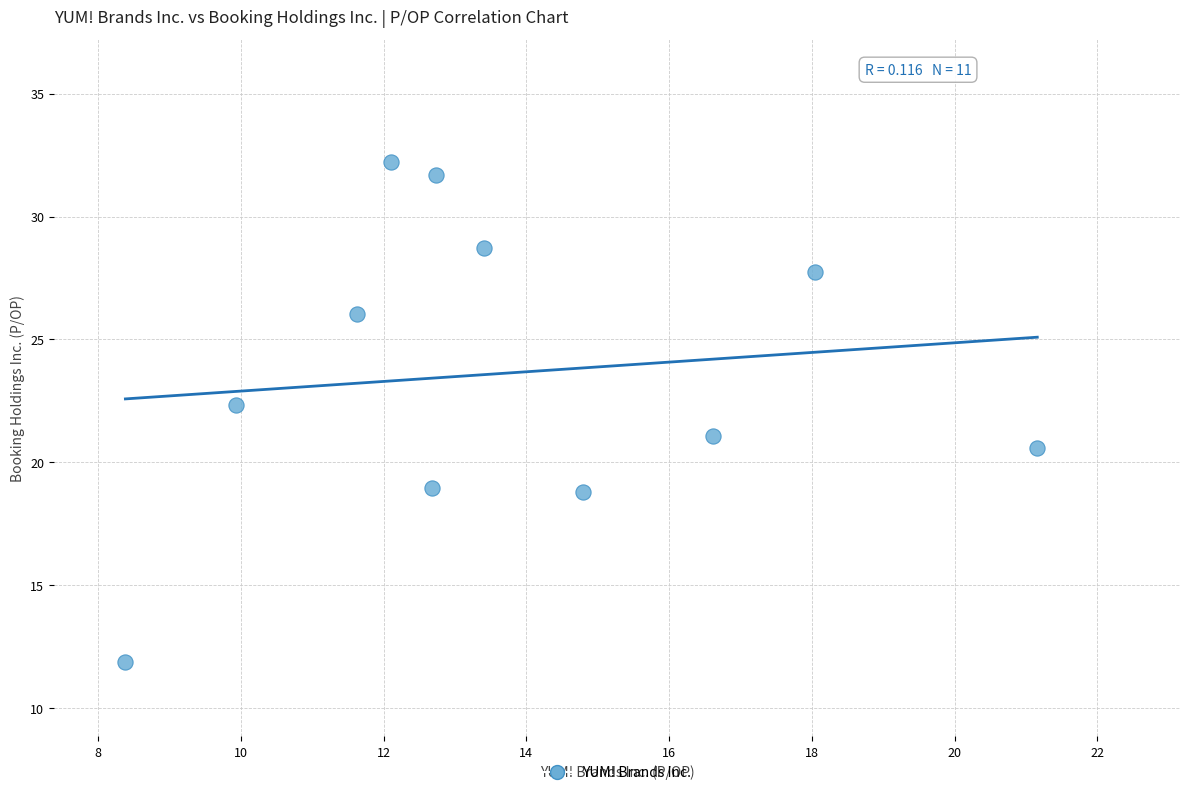

What Y value in the scatter plot is closest to 22?

22.3